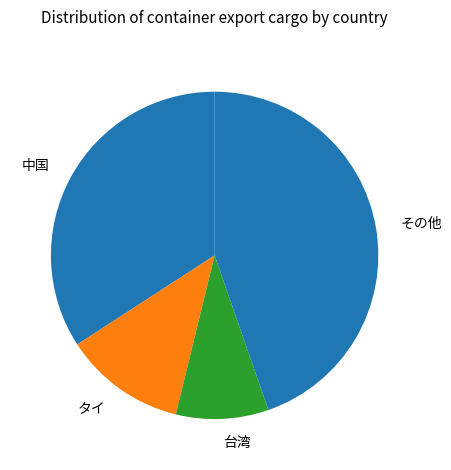

Do タイ and 台湾 together represent more than half of the pie?

No